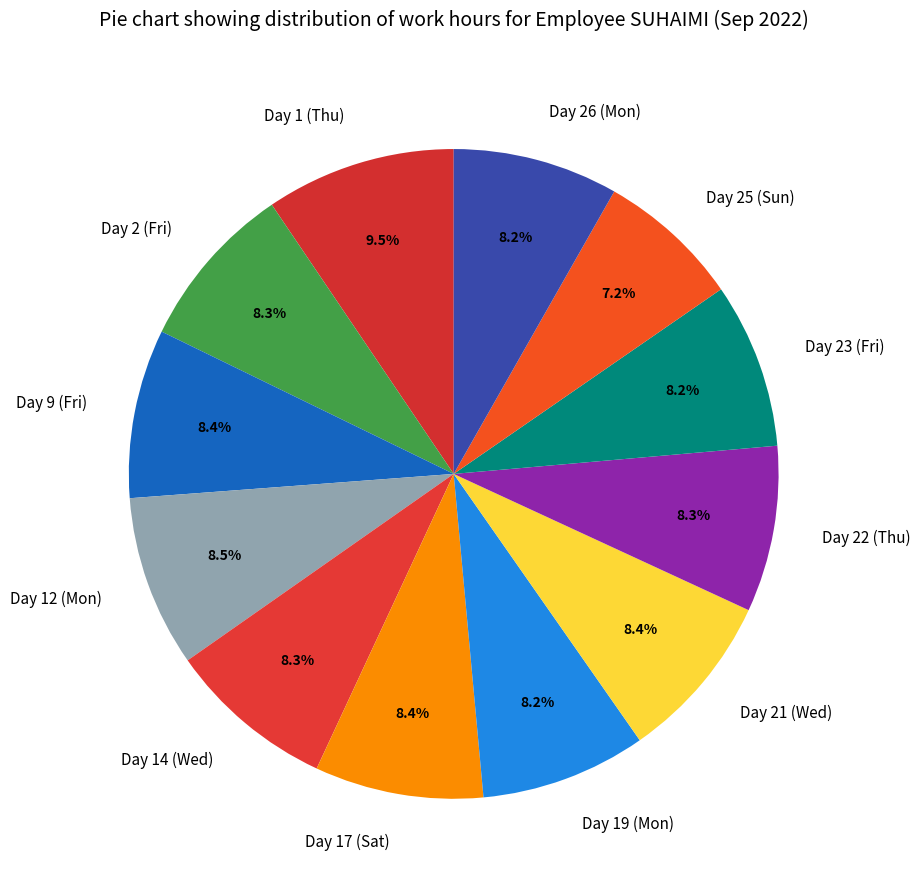

Is Day 17 (Sat) the majority of the pie?

No